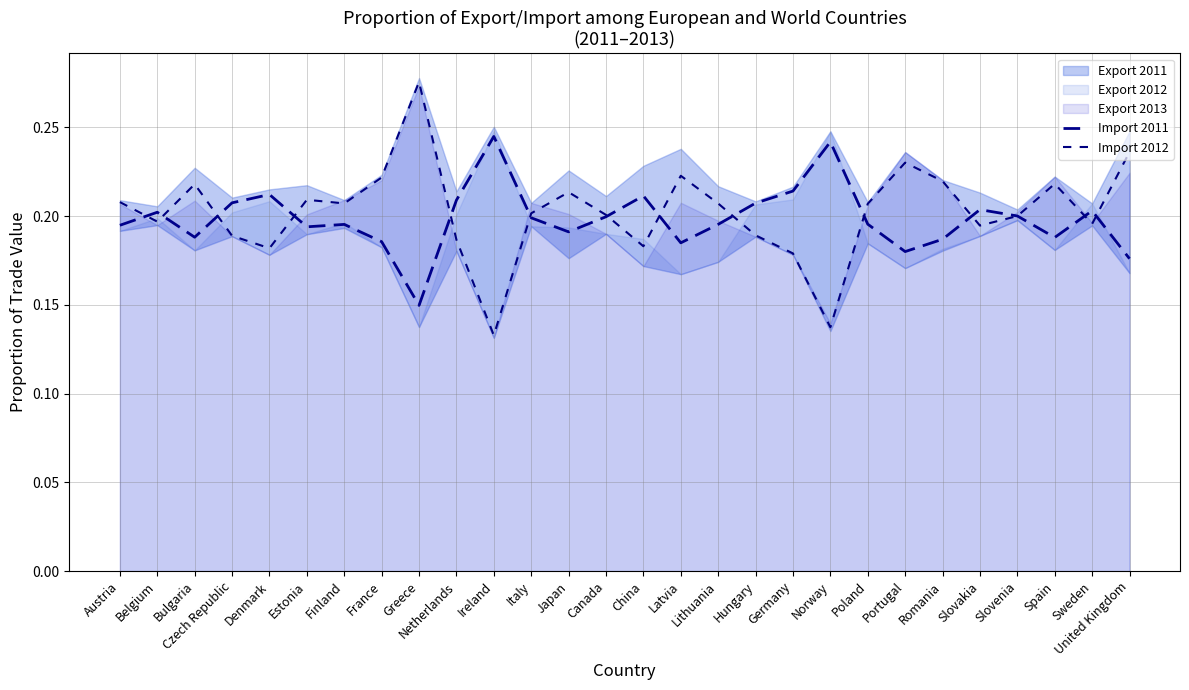

How many Import 2012 values are between 0 and 1?

28